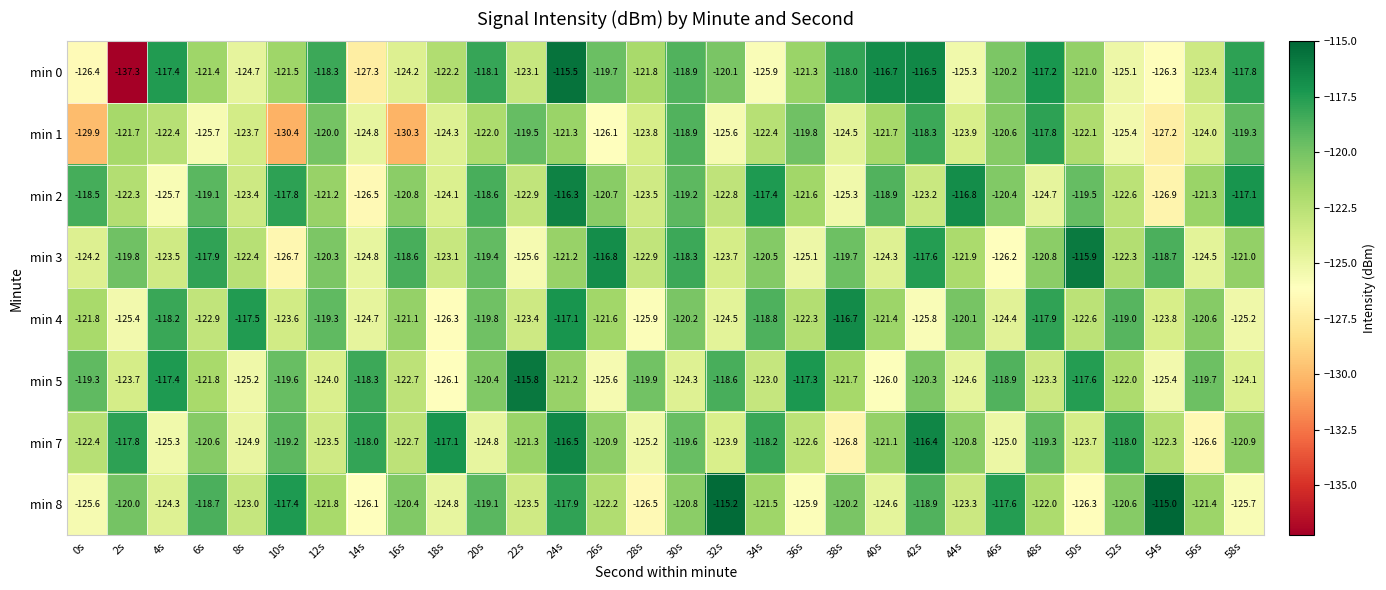

What is the difference between the maximum and minimum values in the min 7 series?

10.4